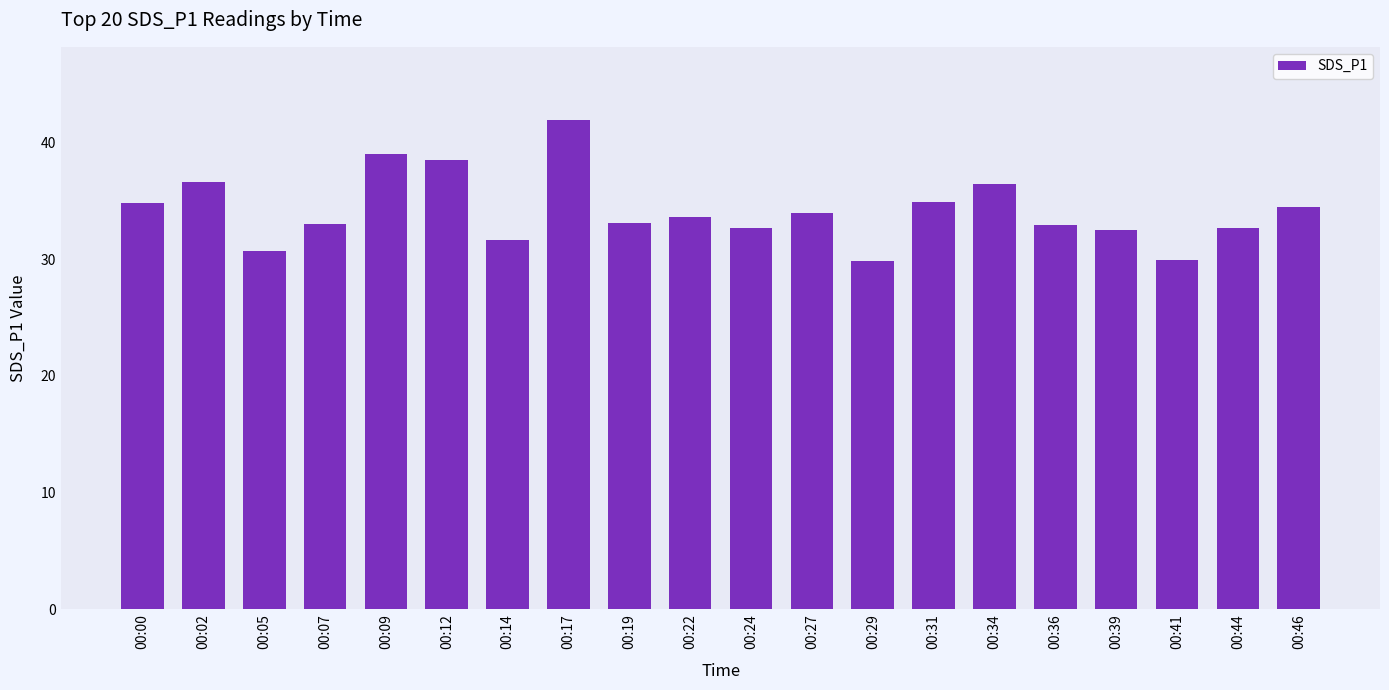

What is the value of the 20th bar from the left?

34.5